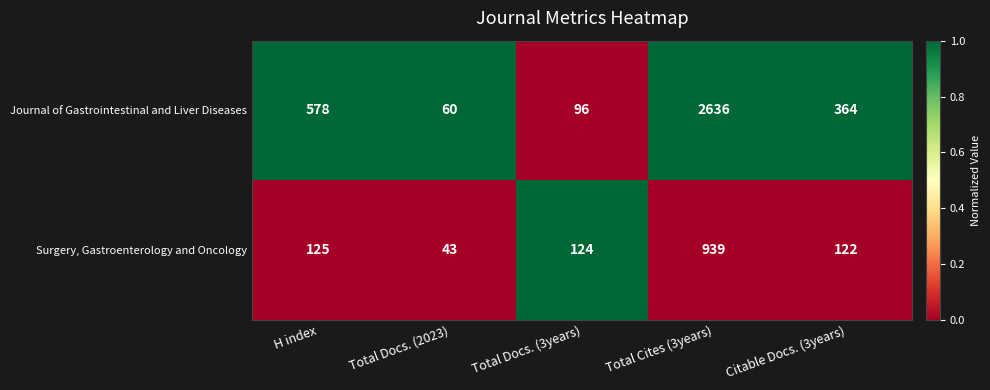

The Journal of Gastrointestinal and Liver Diseases series shows 60 at Total Docs. (2023). True or false?

True